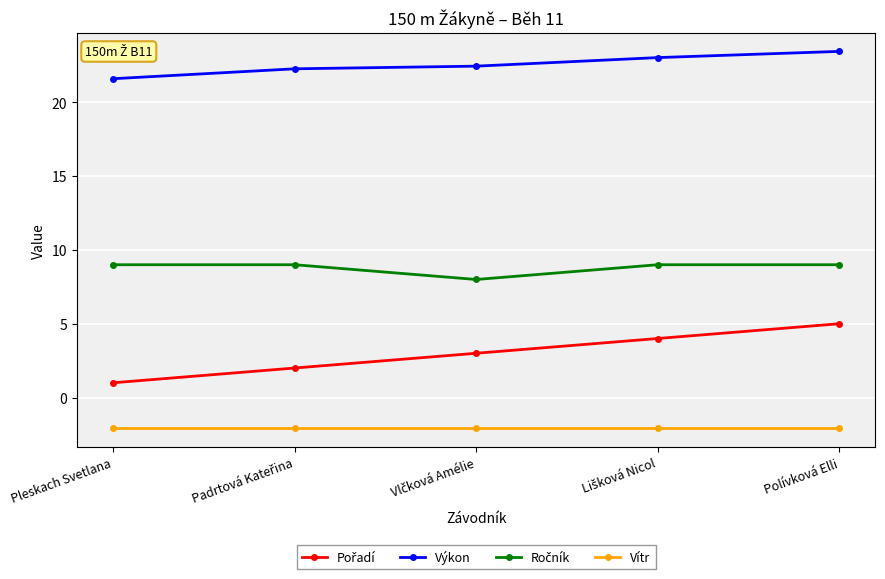

What position from the right is Pleskach Svetlana?

5